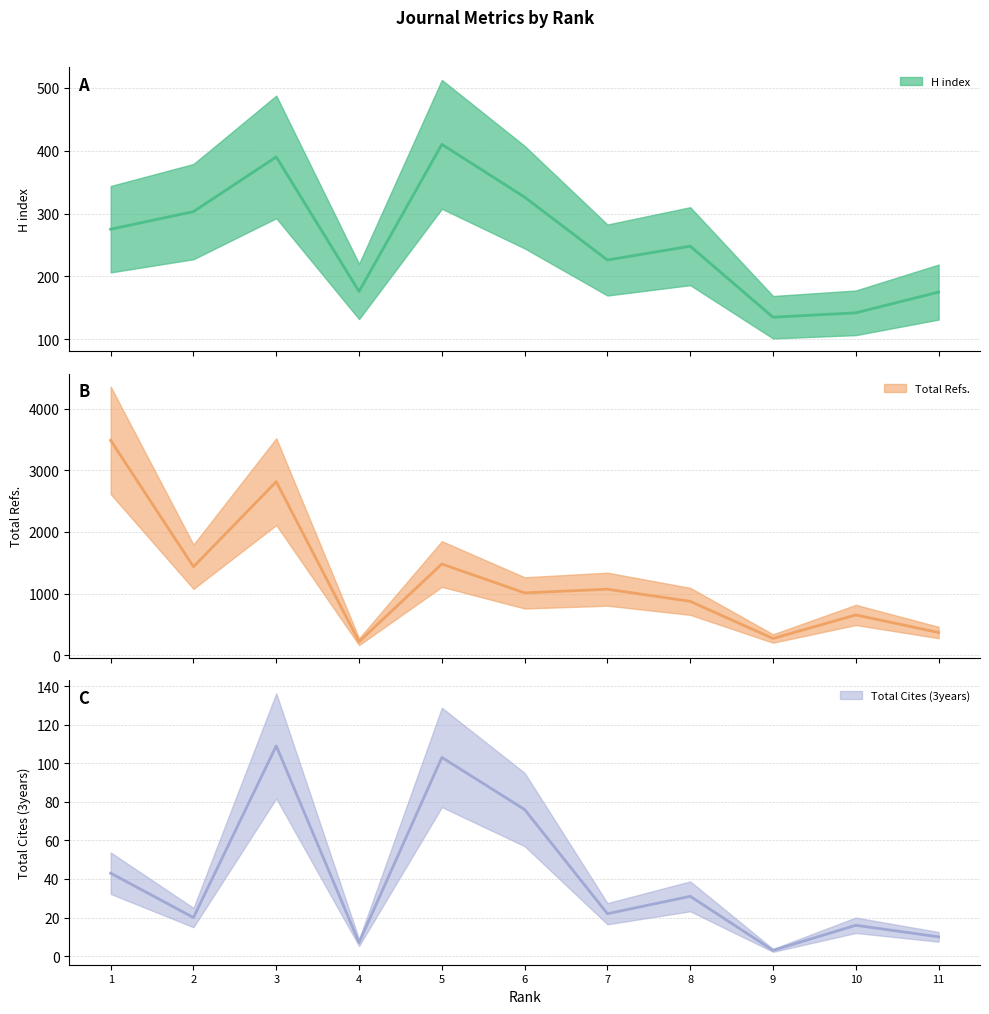

What is the maximum value shown in the chart?

3484